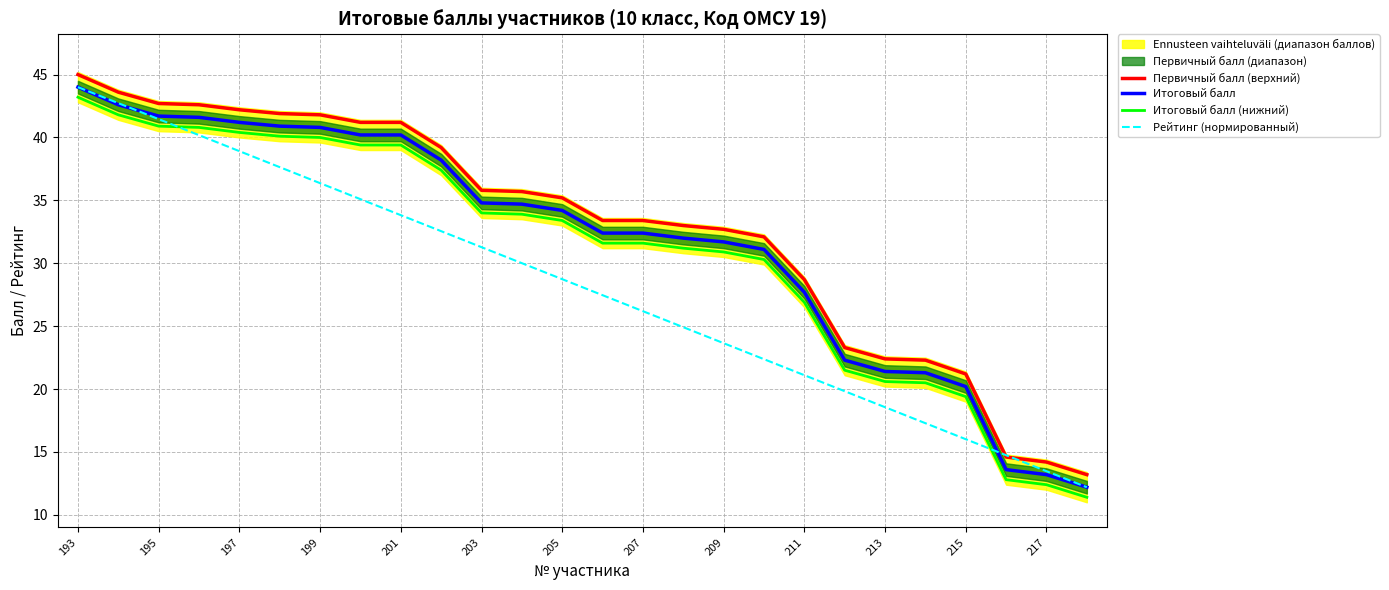

At which label does Рейтинг (нормированный) reach its peak?

193